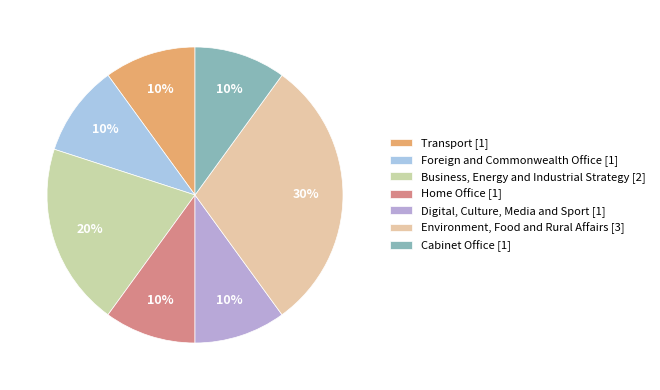

What portion of the pie excludes Transport?

90.0%